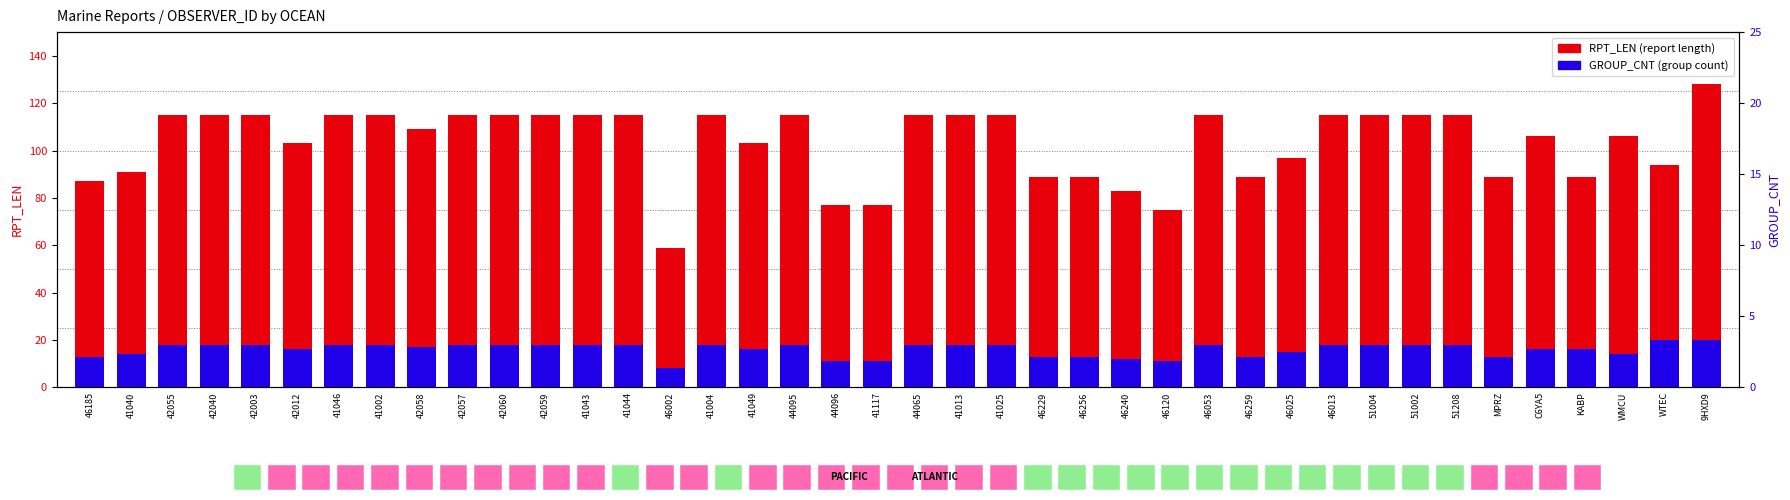

What position from the left is 46002?

15